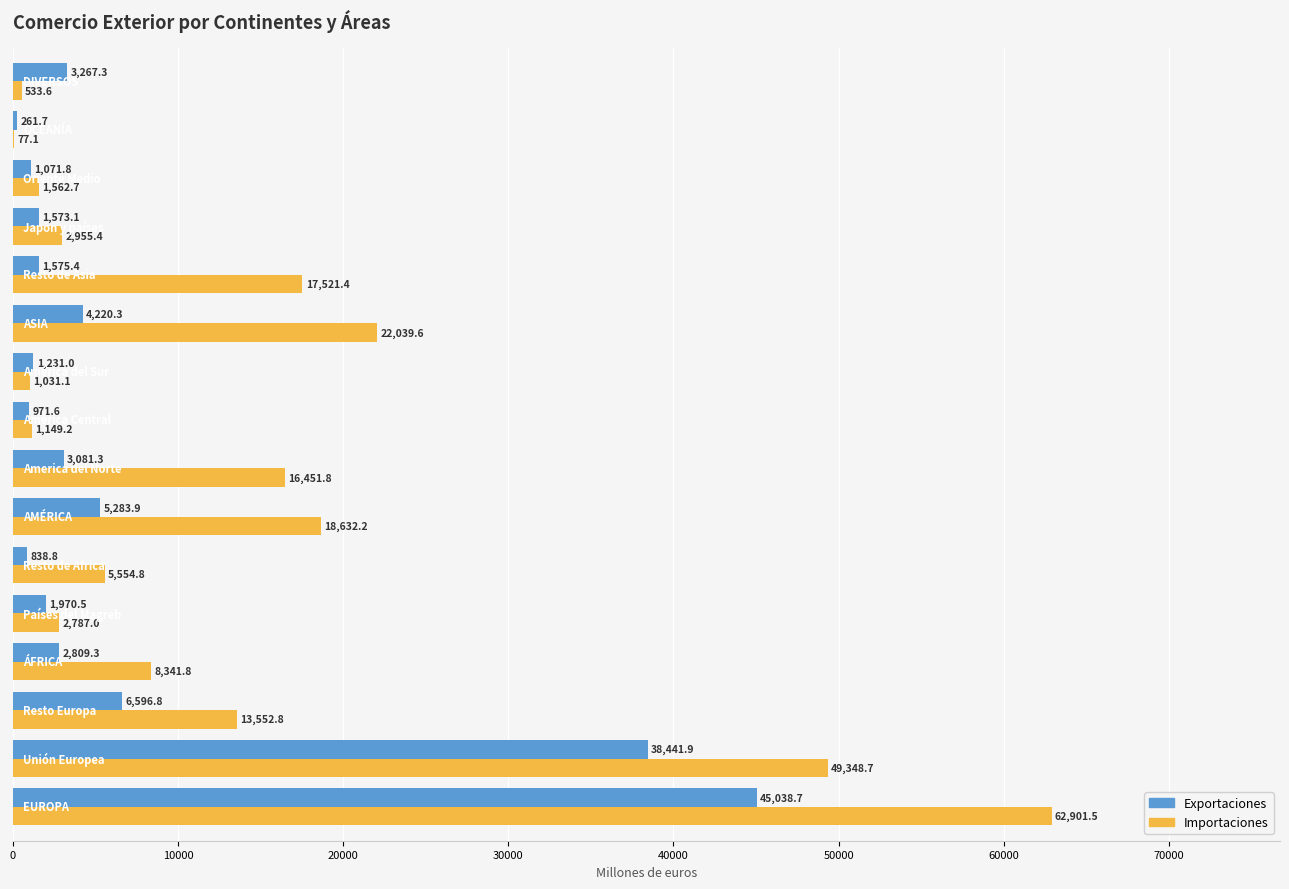

How many data points in Exportaciones are above 2809?

8